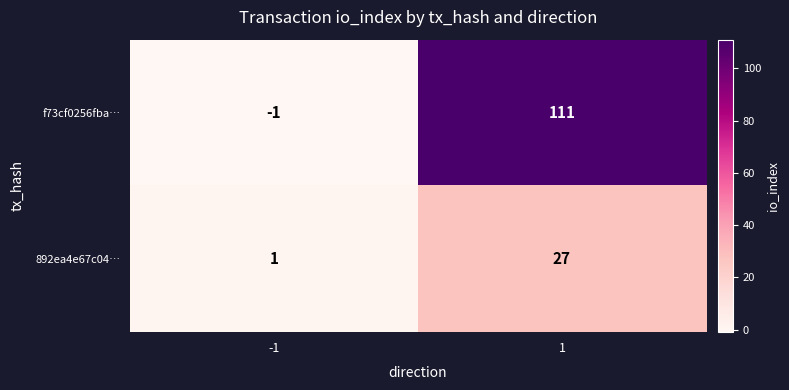

What is the difference between the maximum and minimum values in the f73cf0256fba… series?

112